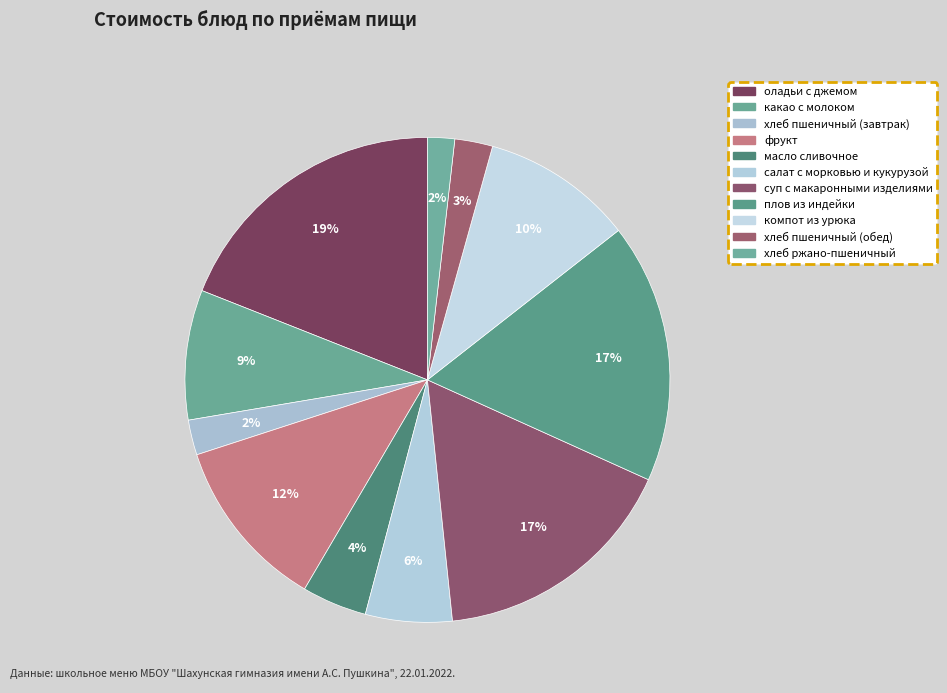

Count the number of slices in the pie.

11